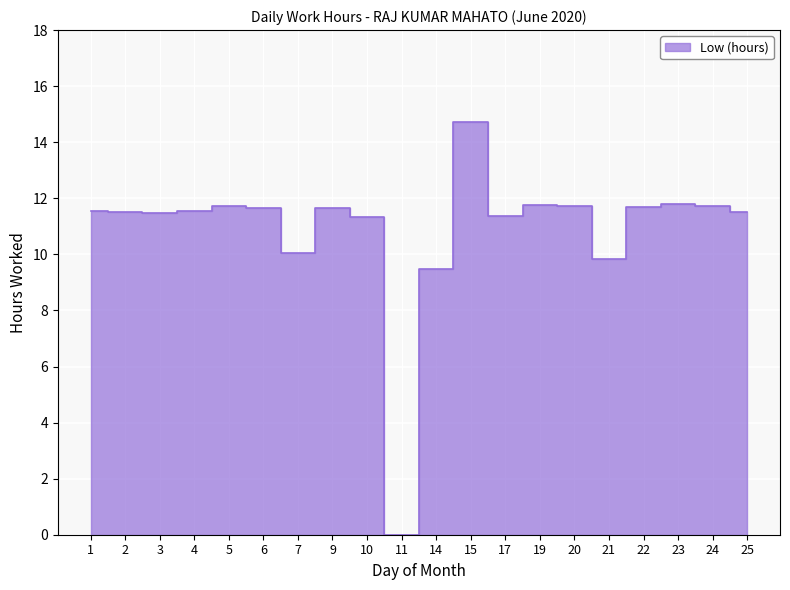

How many interior local valleys (lower than both neighbors) does the data have?

5